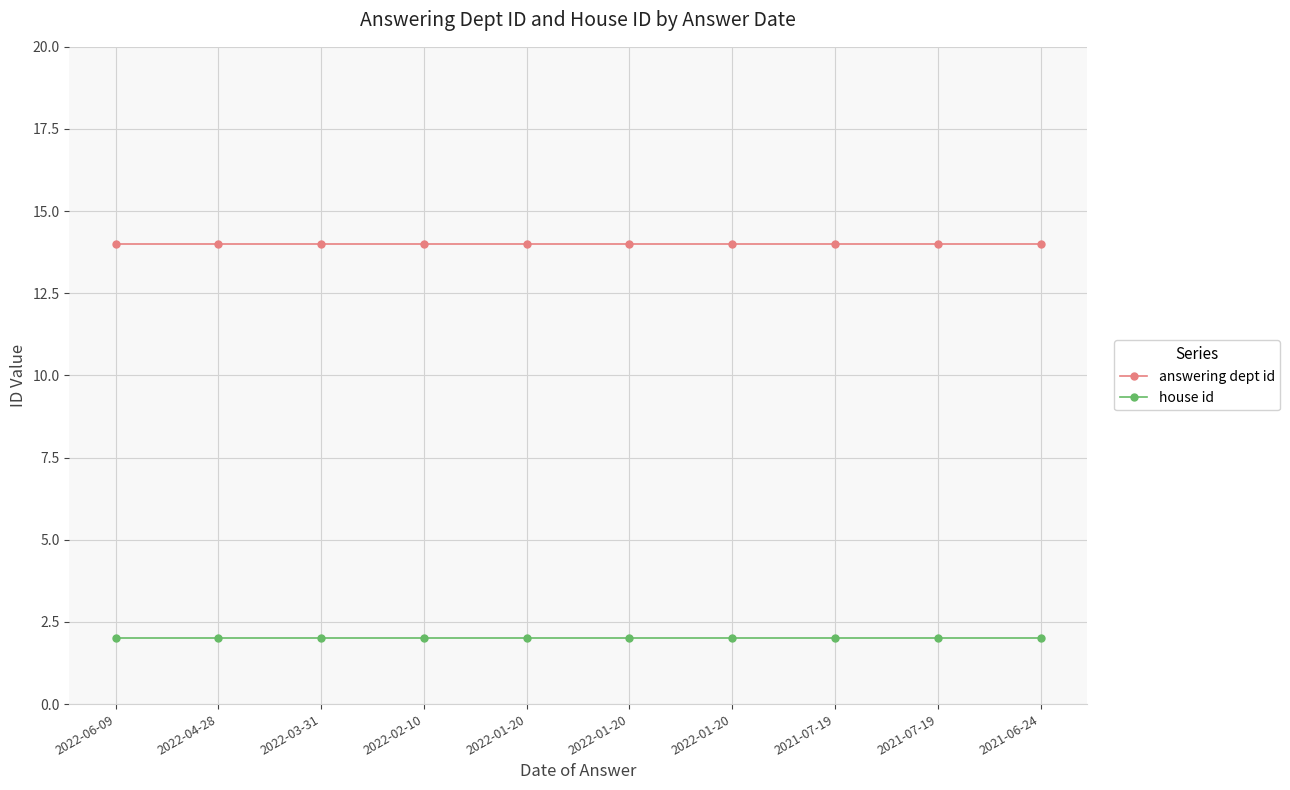

What are all the series names shown in the legend?

answering dept id, house id